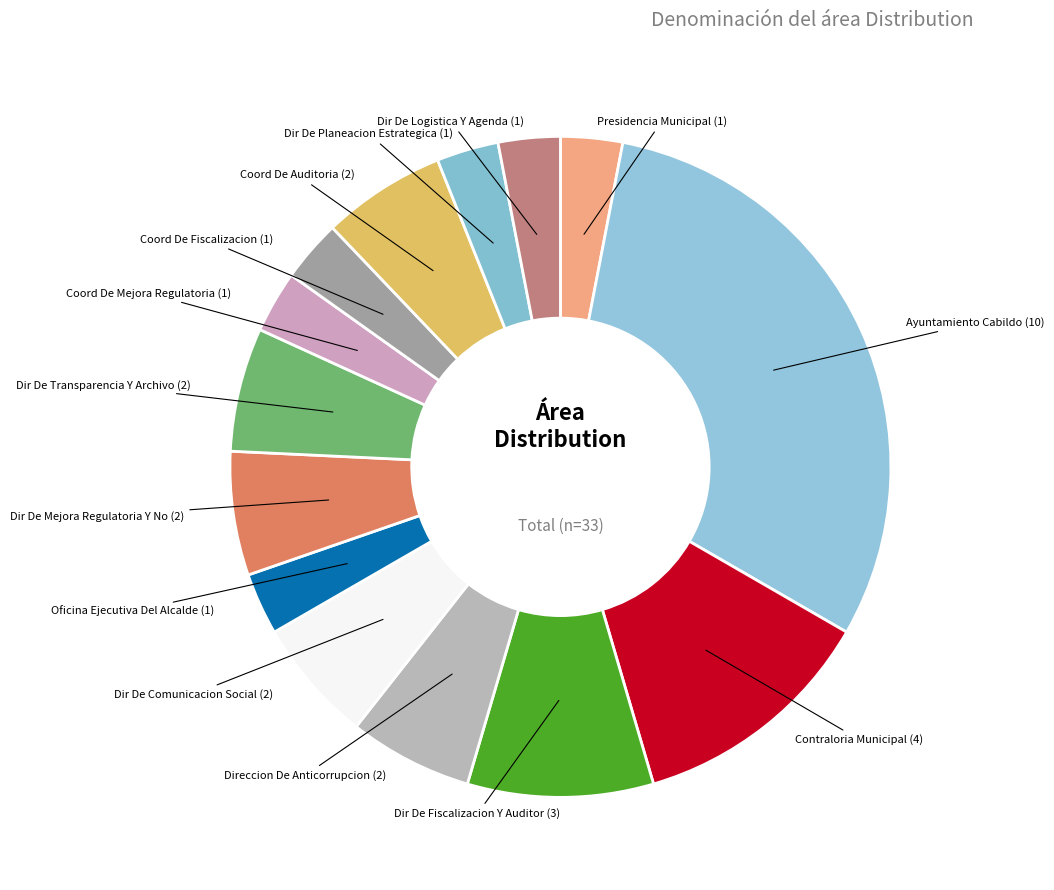

Which slice is the largest?

Ayuntamiento Cabildo (10)